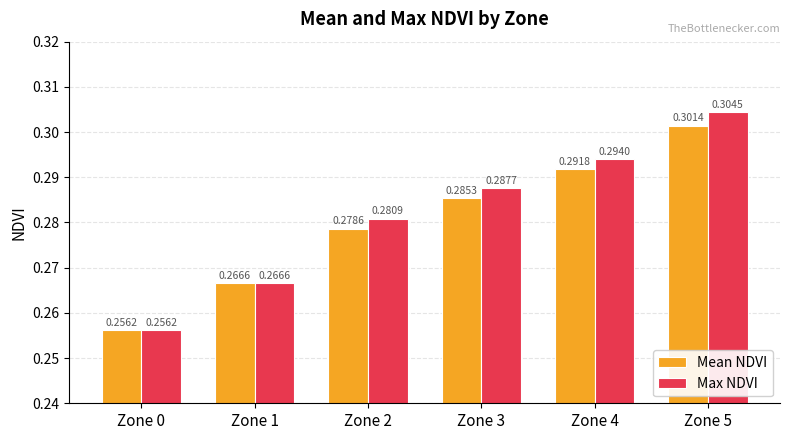

The value of Max NDVI at Zone 0 is 0.4. True or false?

False